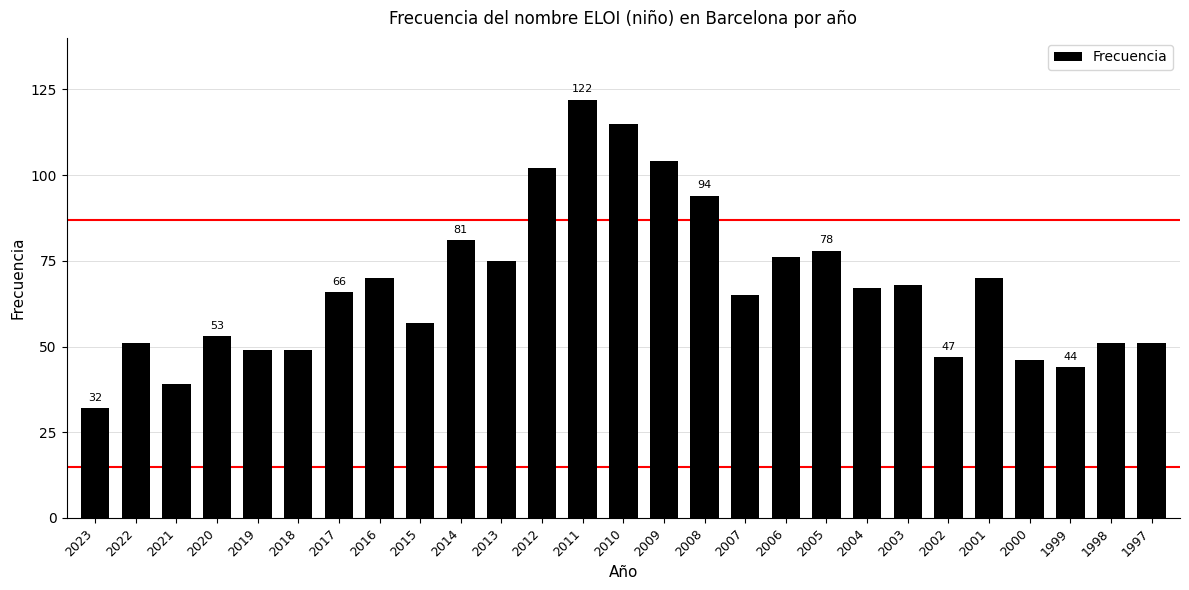

What value does the data have at 2011, to the nearest 5?

120